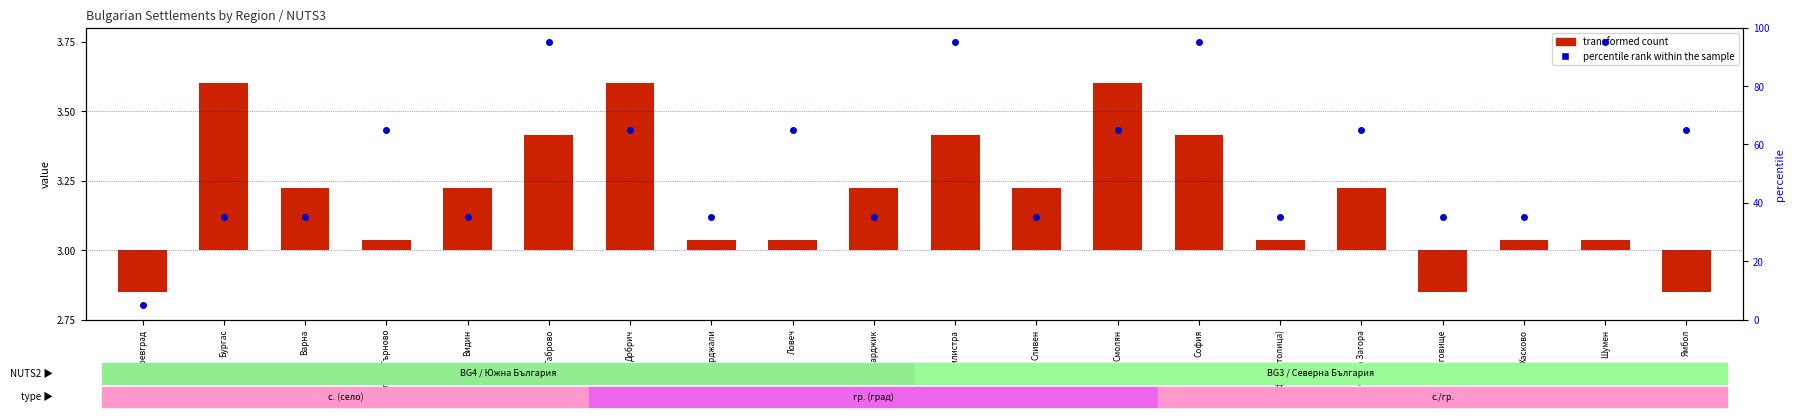

At which category is the sum across all series the highest?

Габрово